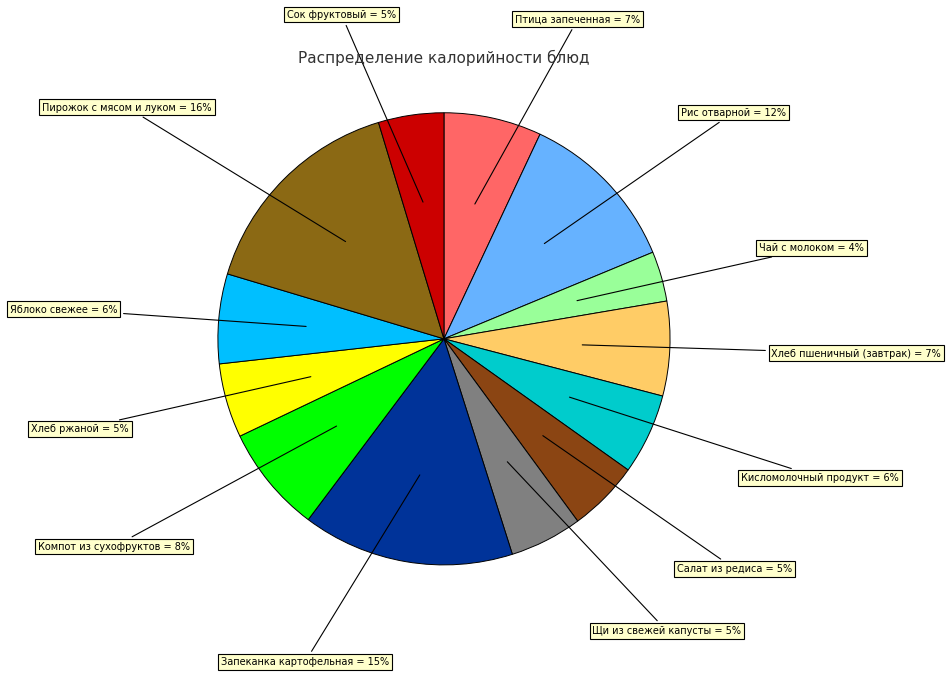

Combined, do Запеканка картофельная and Яблоко свежее account for over 50%?

No